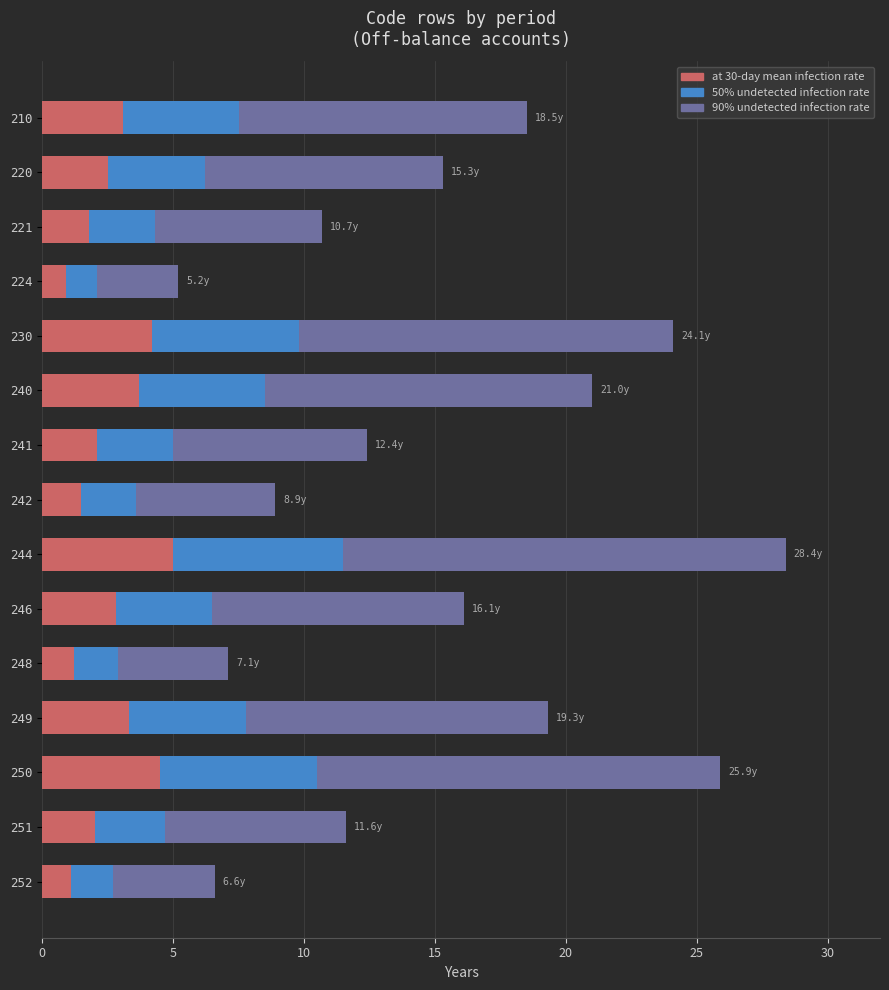

What are all the series names shown in the legend?

90% undetected infection rate, 50% undetected infection rate, at 30-day mean infection rate